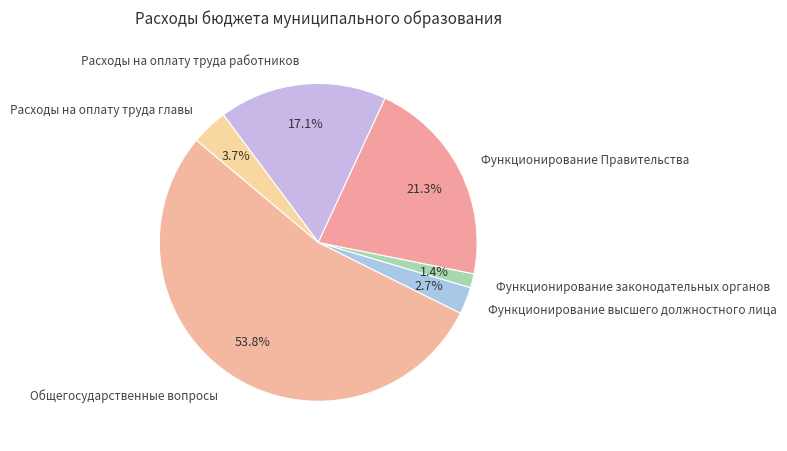

Is it true that Функционирование Правительства is 21% of the pie?

True